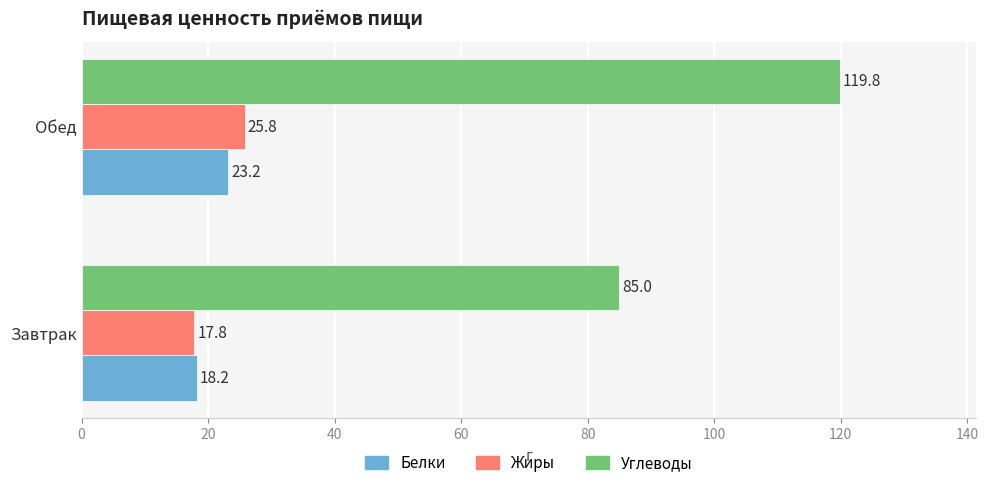

Which series has the largest total across all categories?

Углеводы